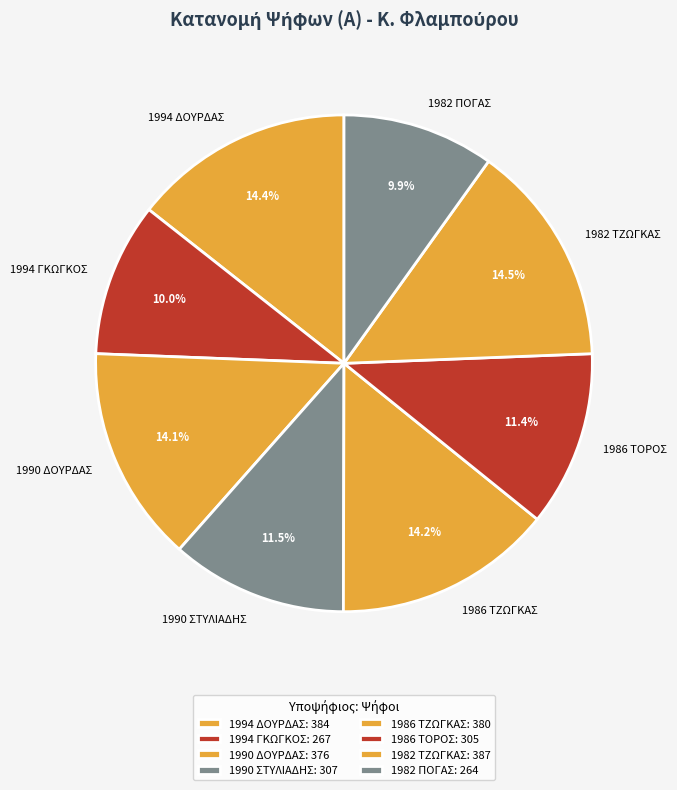

How many segments does this pie chart have?

8